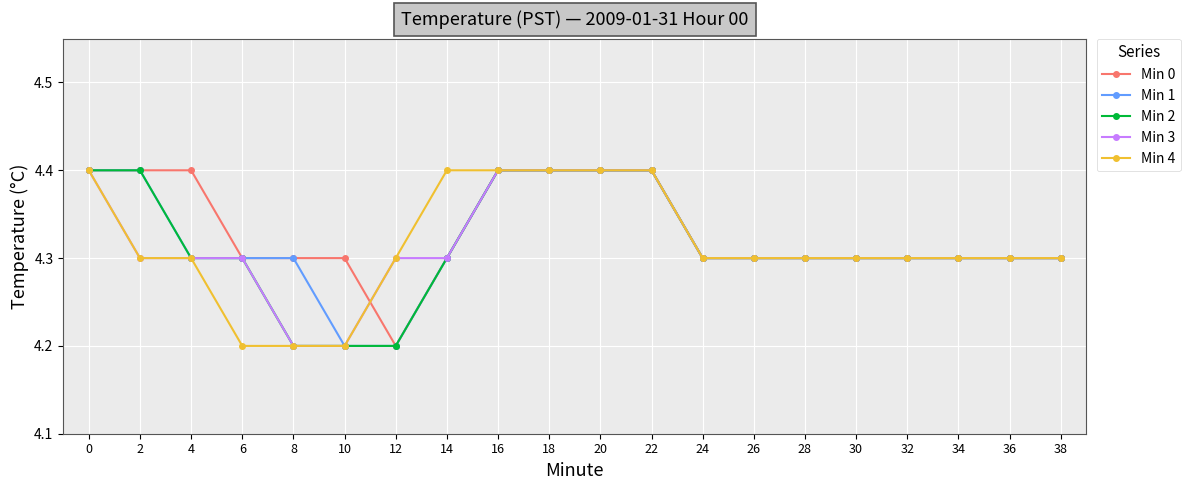

Reading left to right, what are all the values shown in this chart?

Min 0: 0=4.4	2=4.4	4=4.4	6=4.3	8=4.3	10=4.3	12=4.2	14=4.3	16=4.4	18=4.4	20=4.4	22=4.4	24=4.3	26=4.3	28=4.3	30=4.3	32=4.3	34=4.3	36=4.3	38=4.3
Min 1: 0=4.4	2=4.4	4=4.3	6=4.3	8=4.3	10=4.2	12=4.2	14=4.3	16=4.4	18=4.4	20=4.4	22=4.4	24=4.3	26=4.3	28=4.3	30=4.3	32=4.3	34=4.3	36=4.3	38=4.3
Min 2: 0=4.4	2=4.4	4=4.3	6=4.3	8=4.2	10=4.2	12=4.2	14=4.3	16=4.4	18=4.4	20=4.4	22=4.4	24=4.3	26=4.3	28=4.3	30=4.3	32=4.3	34=4.3	36=4.3	38=4.3
Min 3: 0=4.4	2=4.3	4=4.3	6=4.3	8=4.2	10=4.2	12=4.3	14=4.3	16=4.4	18=4.4	20=4.4	22=4.4	24=4.3	26=4.3	28=4.3	30=4.3	32=4.3	34=4.3	36=4.3	38=4.3
Min 4: 0=4.4	2=4.3	4=4.3	6=4.2	8=4.2	10=4.2	12=4.3	14=4.4	16=4.4	18=4.4	20=4.4	22=4.4	24=4.3	26=4.3	28=4.3	30=4.3	32=4.3	34=4.3	36=4.3	38=4.3